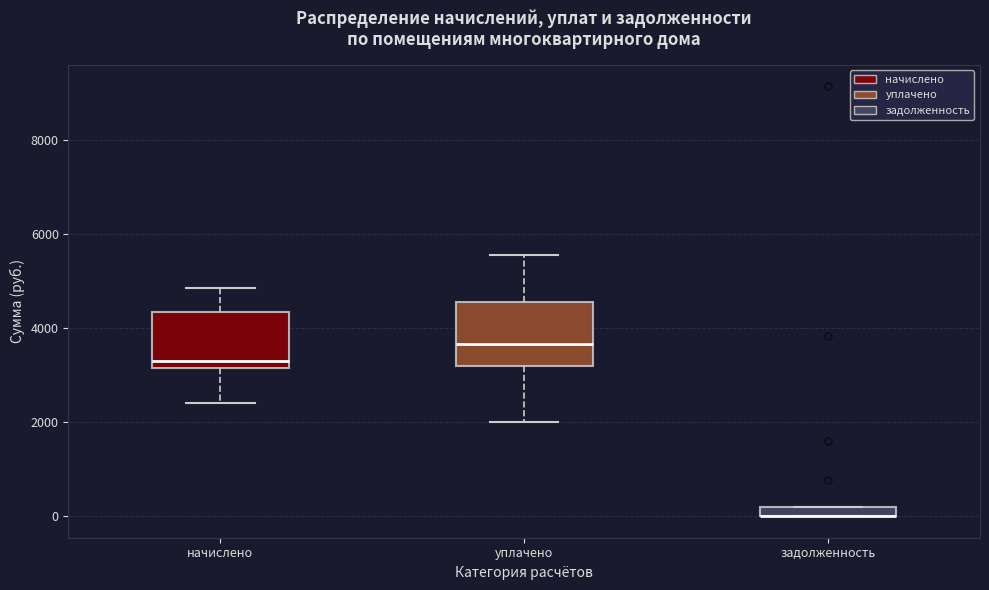

Where is the lower edge of the box for начислено on the y-axis? The values are not printed on the chart, so give them approximately, as read against the axis.

3200